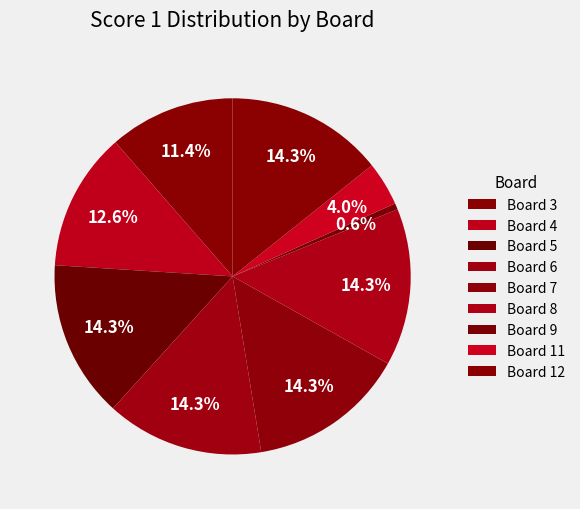

How many segments does this pie chart have?

9